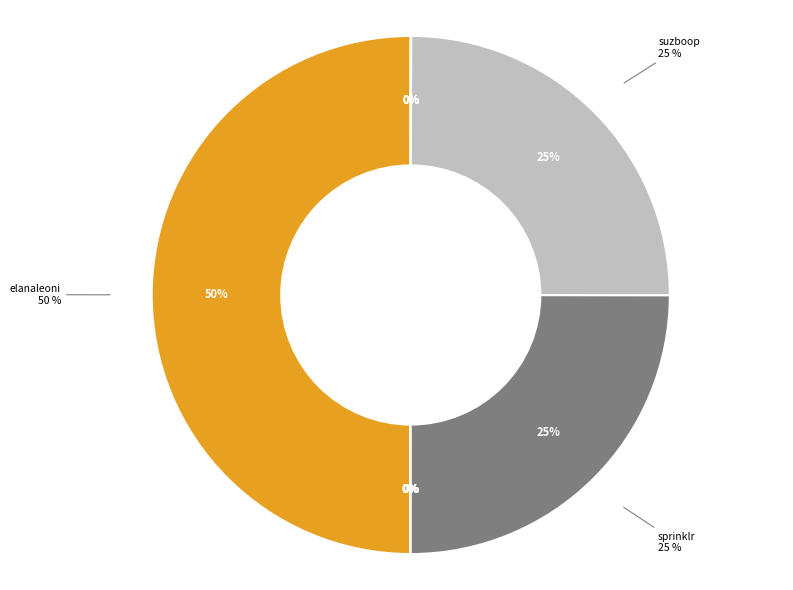

The sprinklr slice represents 38% of the pie. True or false?

False